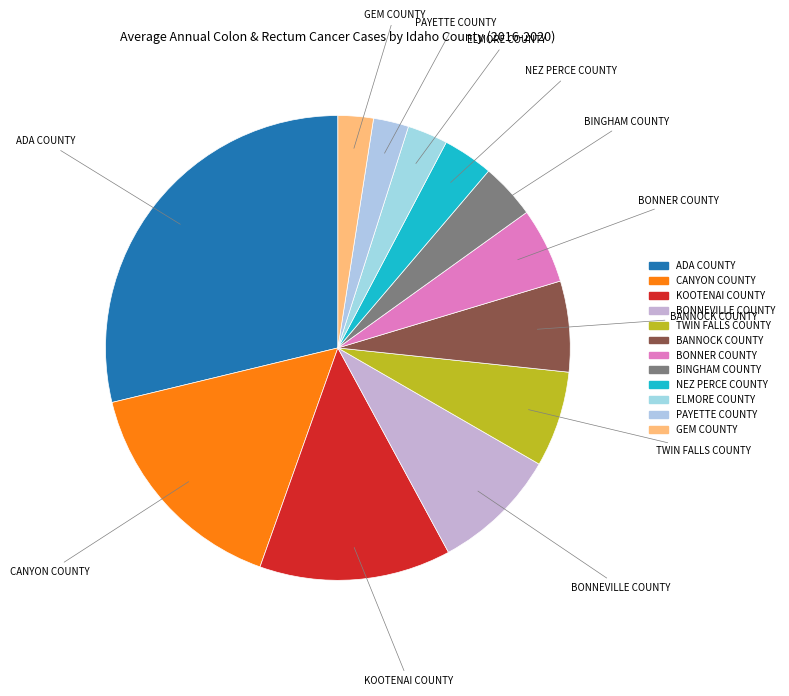

How many segments does this pie chart have?

12